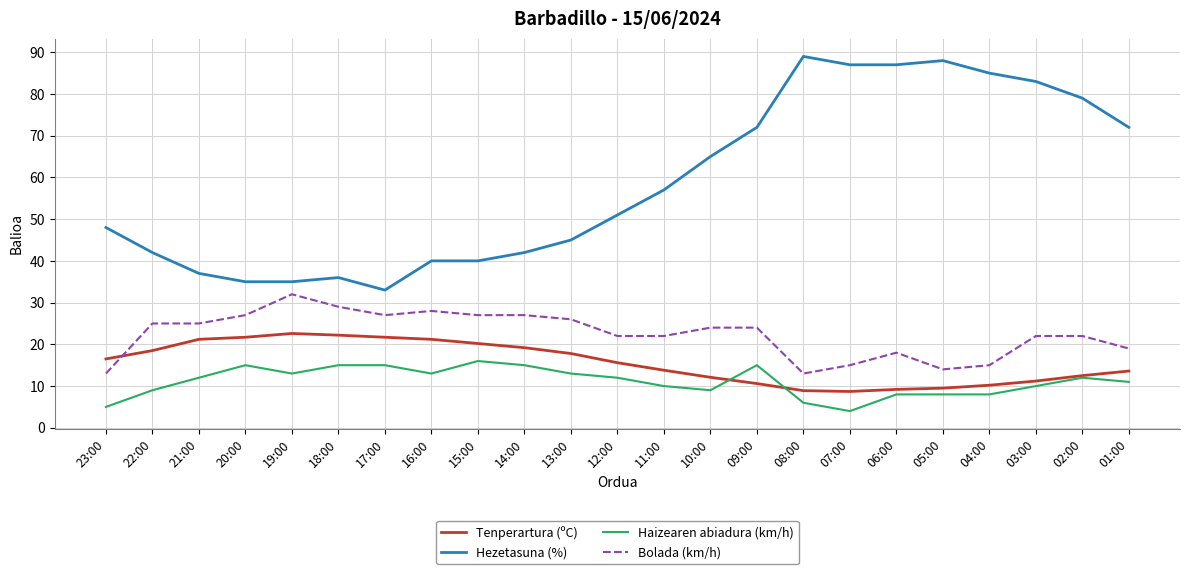

At which category does Hezetasuna (%) reach its first local peak?

18:00